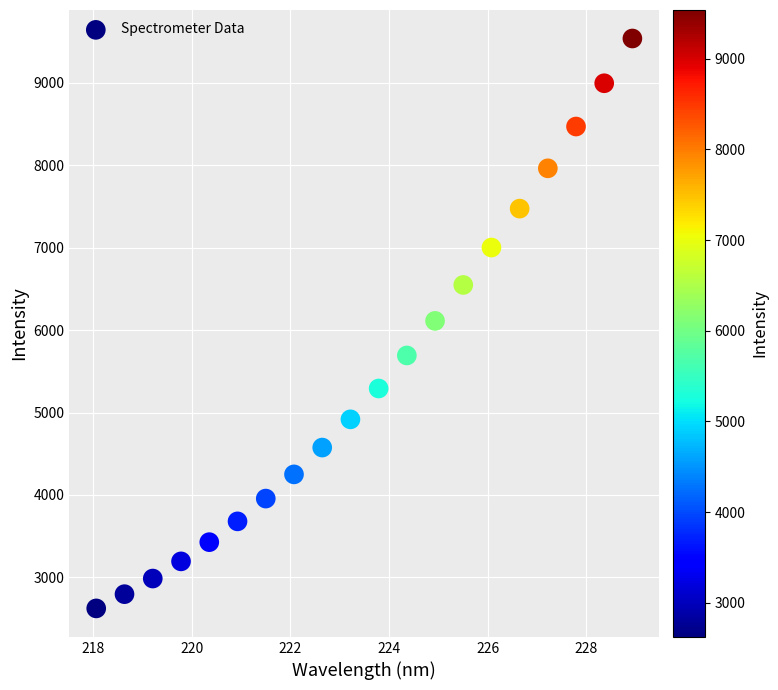

What is the range of X values (max minus min)?

10.9